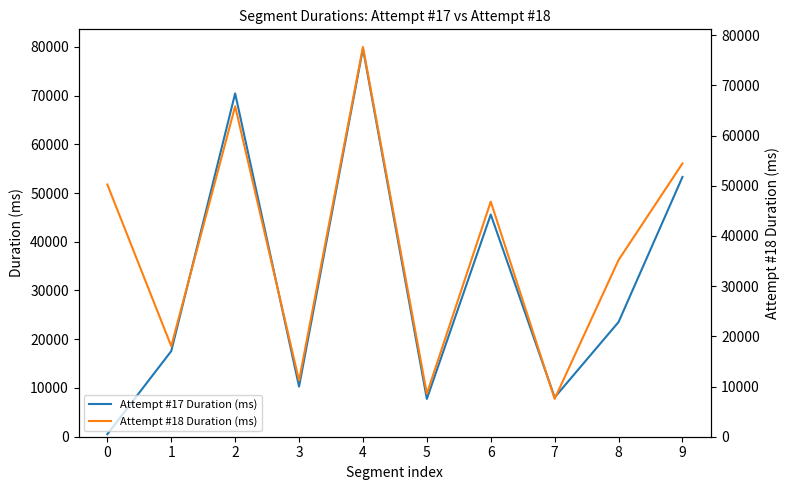

What is the average value of the Attempt #17 Duration (ms) series?

31666